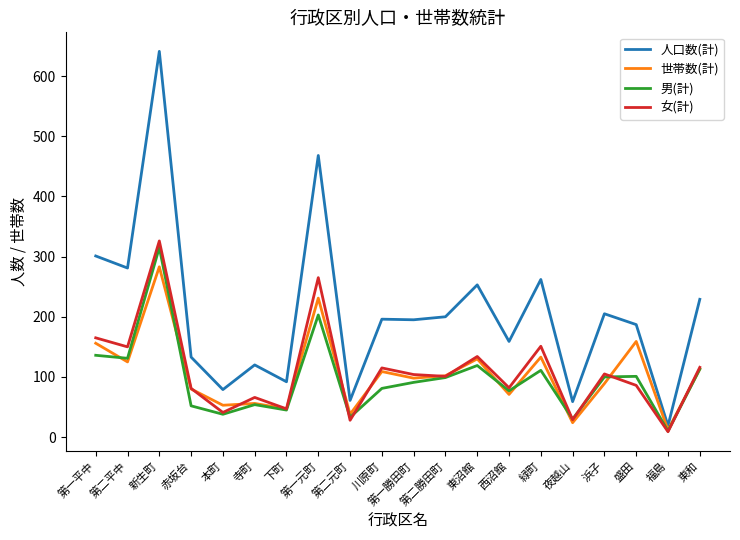

At which category does the chart reach its peak across all series?

新生町